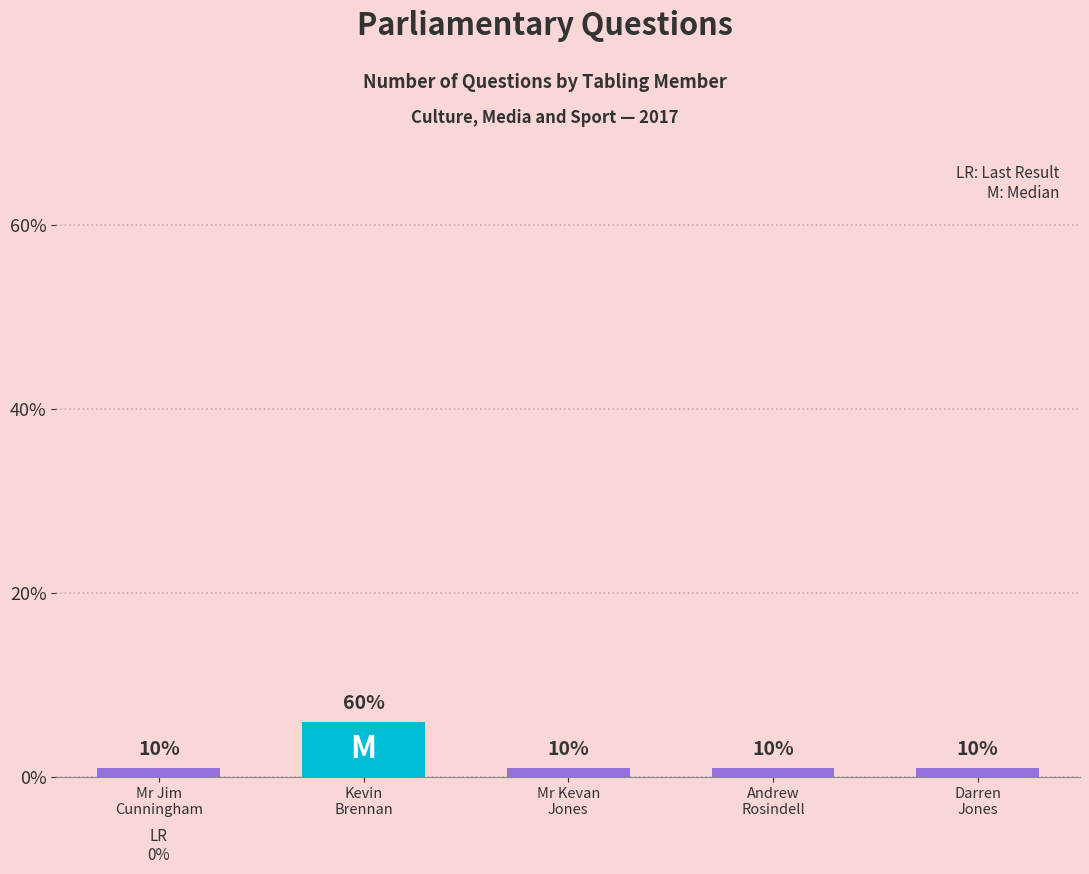

The value at Darren
Jones is 1. True or false?

True